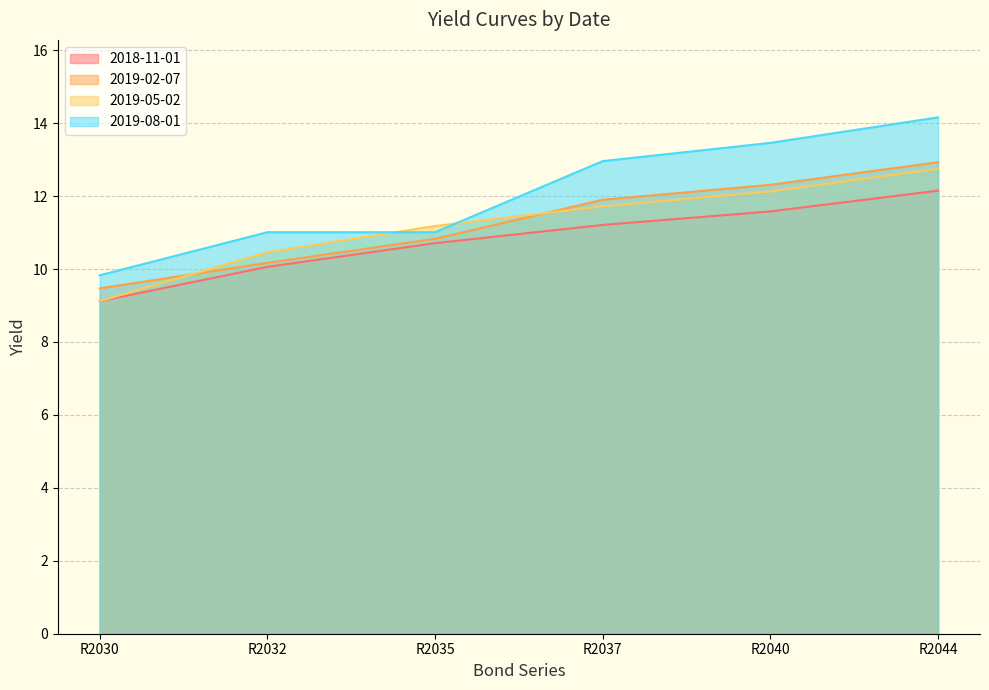

Rank the series at R2044 from lowest to highest value.

2018-11-01, 2019-05-02, 2019-02-07, 2019-08-01